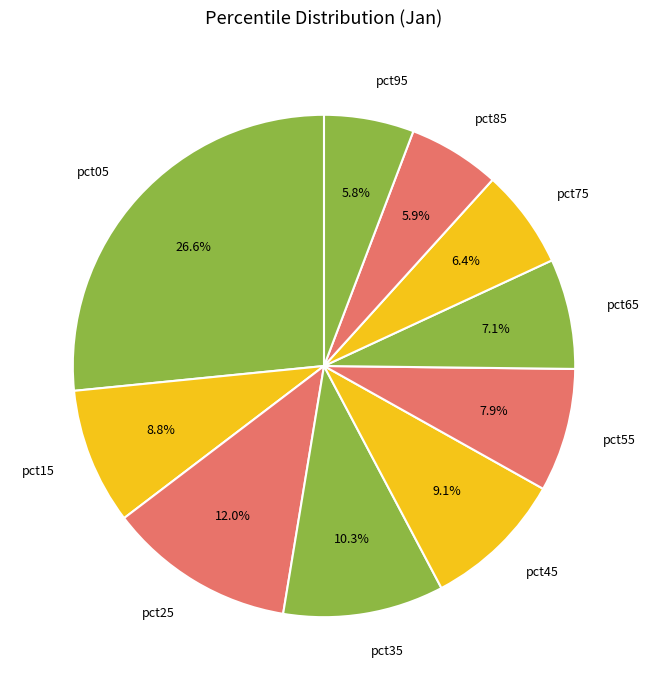

What percentage is the pct75 slice, to the nearest percent?

6%